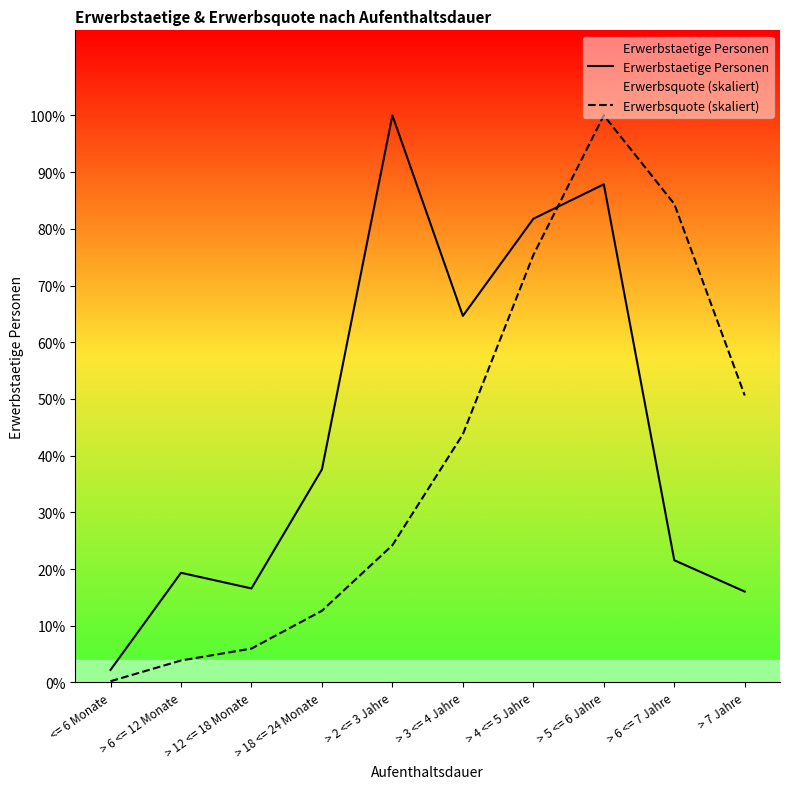

True or false: Erwerbsquote (skaliert) and Erwerbstaetige Personen cross at least once.

True